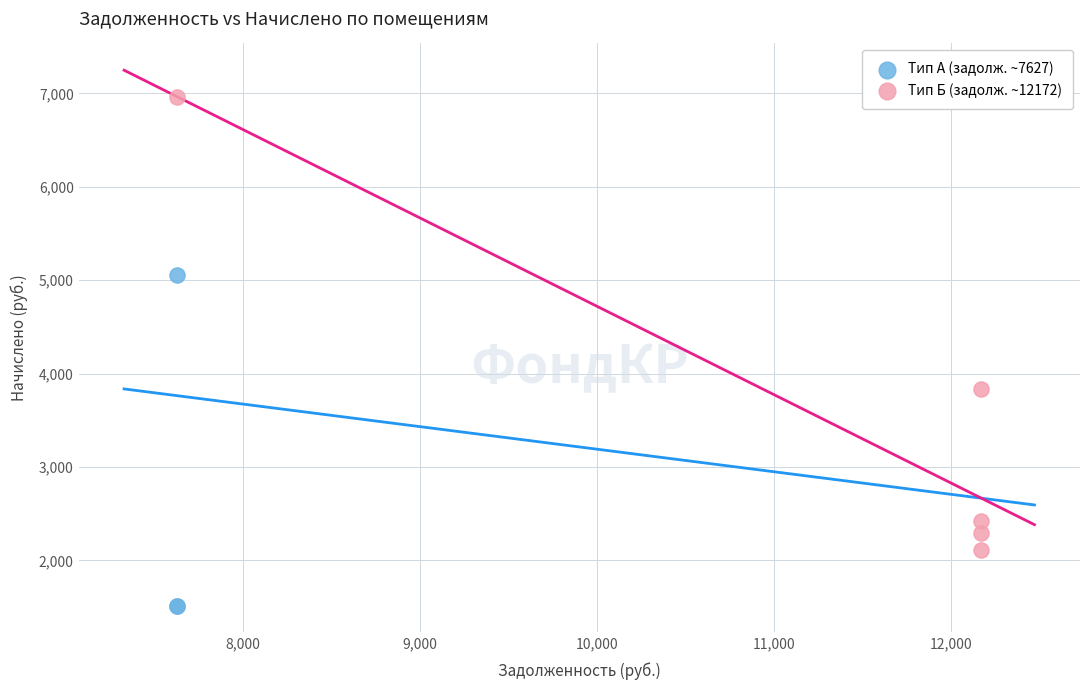

Which series reaches the maximum Y coordinate?

Тип Б (задолж. ~12172)